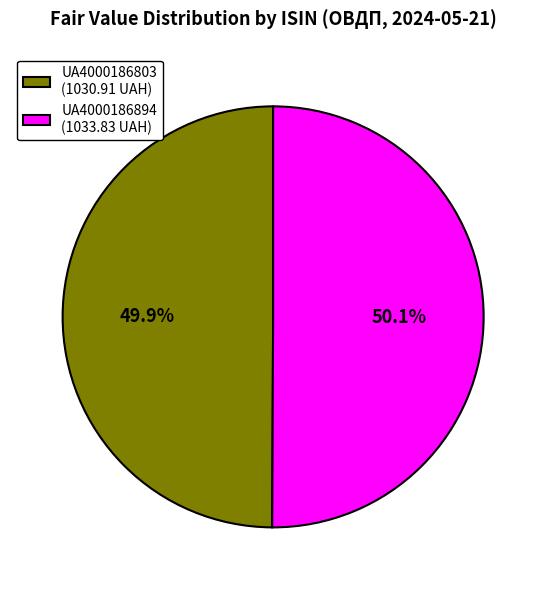

How many slices are in this pie chart?

2